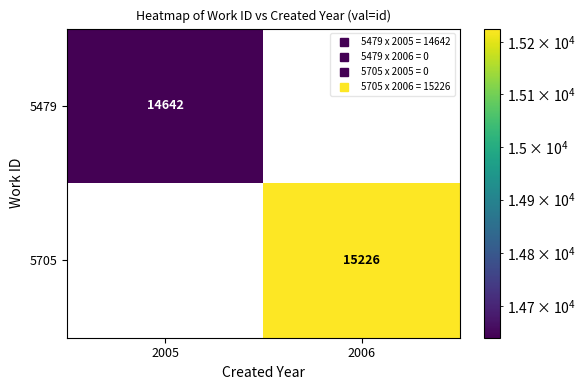

Is it true that 5705 equals 15226 at 2006?

True